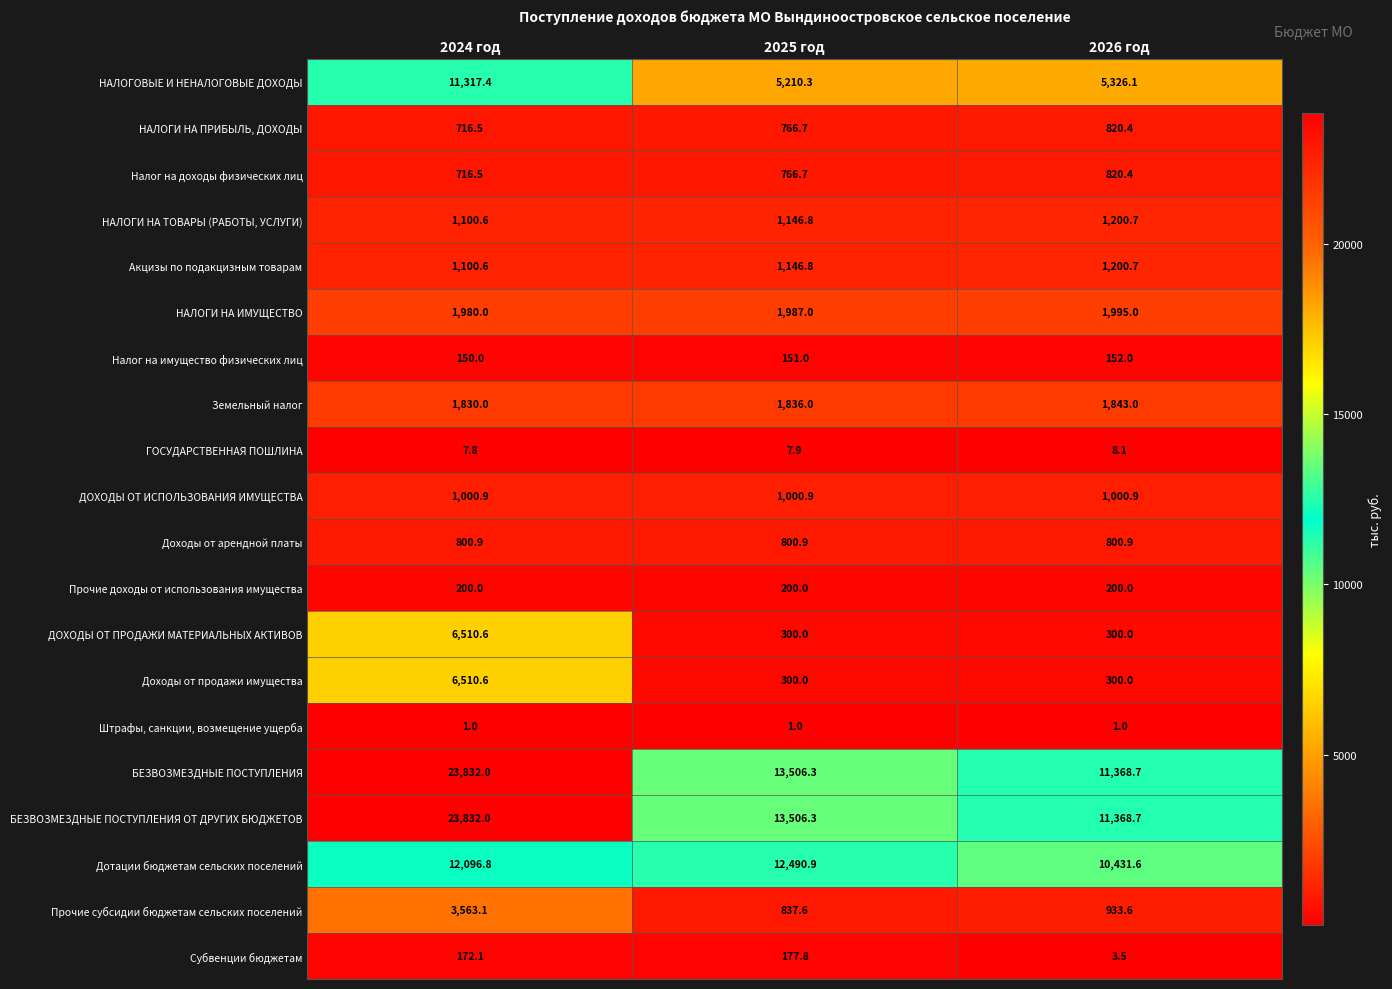

At how many categories does at least one series exceed 21723?

1